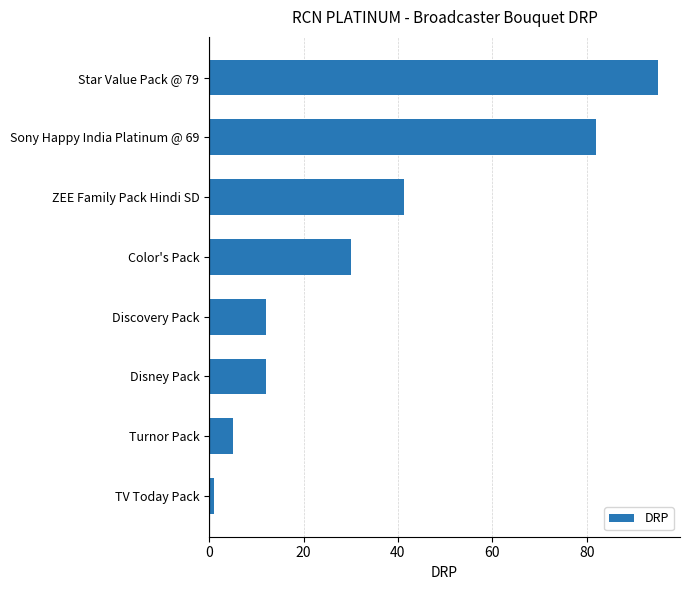

The chart shows a value of 12.0 at Discovery Pack. True or false?

True